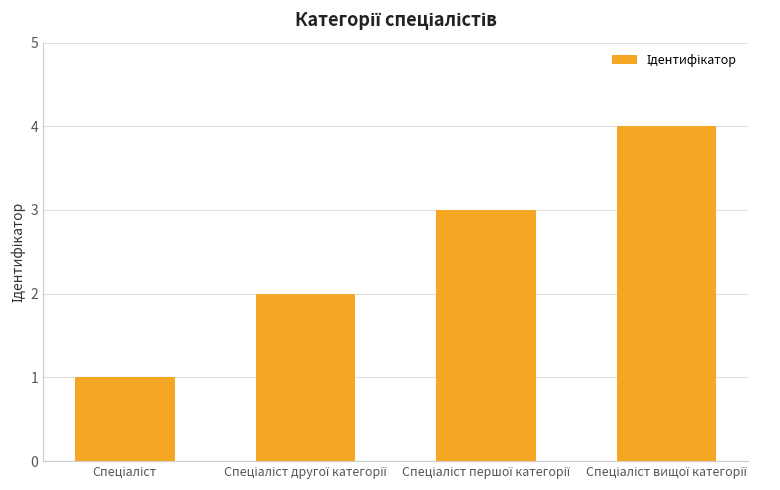

What is the maximum value shown in the chart?

4